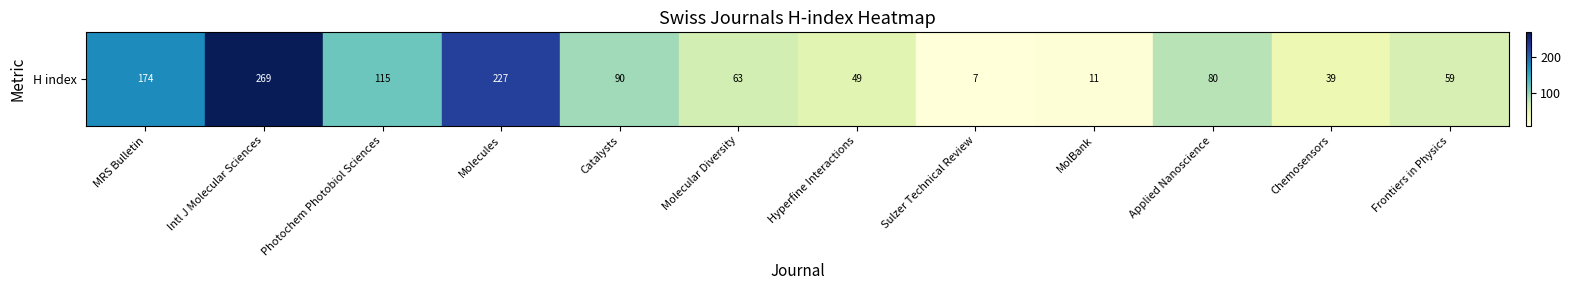

List the labels in order of value, largest first.

Intl J Molecular Sciences, Molecules, MRS Bulletin, Photochem Photobiol Sciences, Catalysts, Applied Nanoscience, Molecular Diversity, Frontiers in Physics, Hyperfine Interactions, Chemosensors, MolBank, Sulzer Technical Review